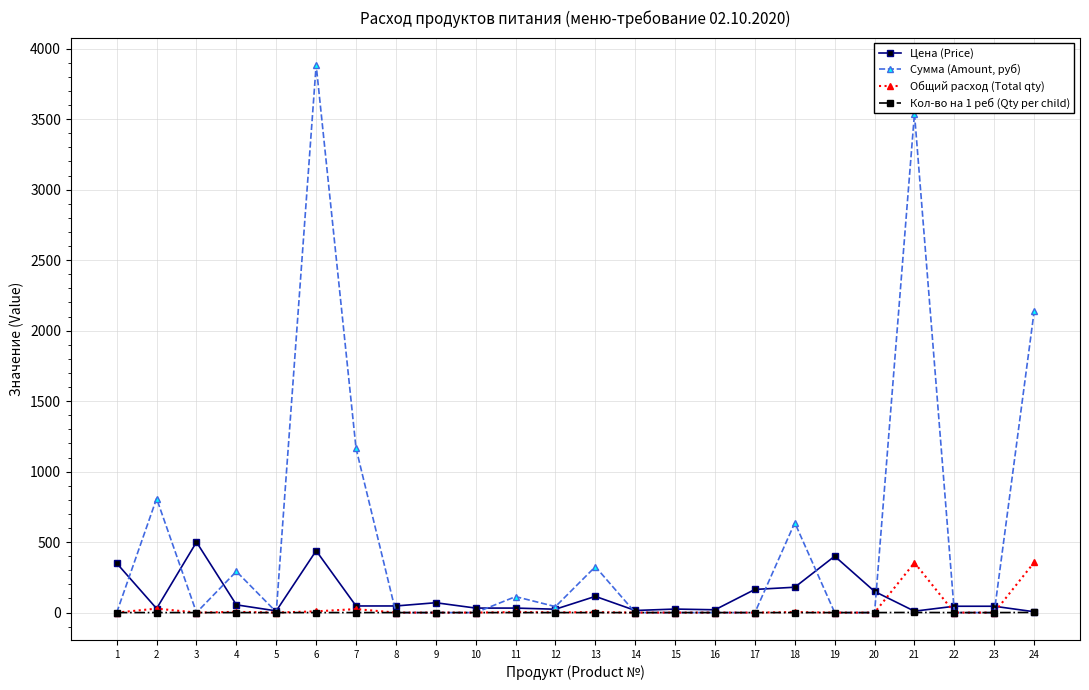

The Общий расход (Total qty) series shows -183.4 at 3. True or false?

False